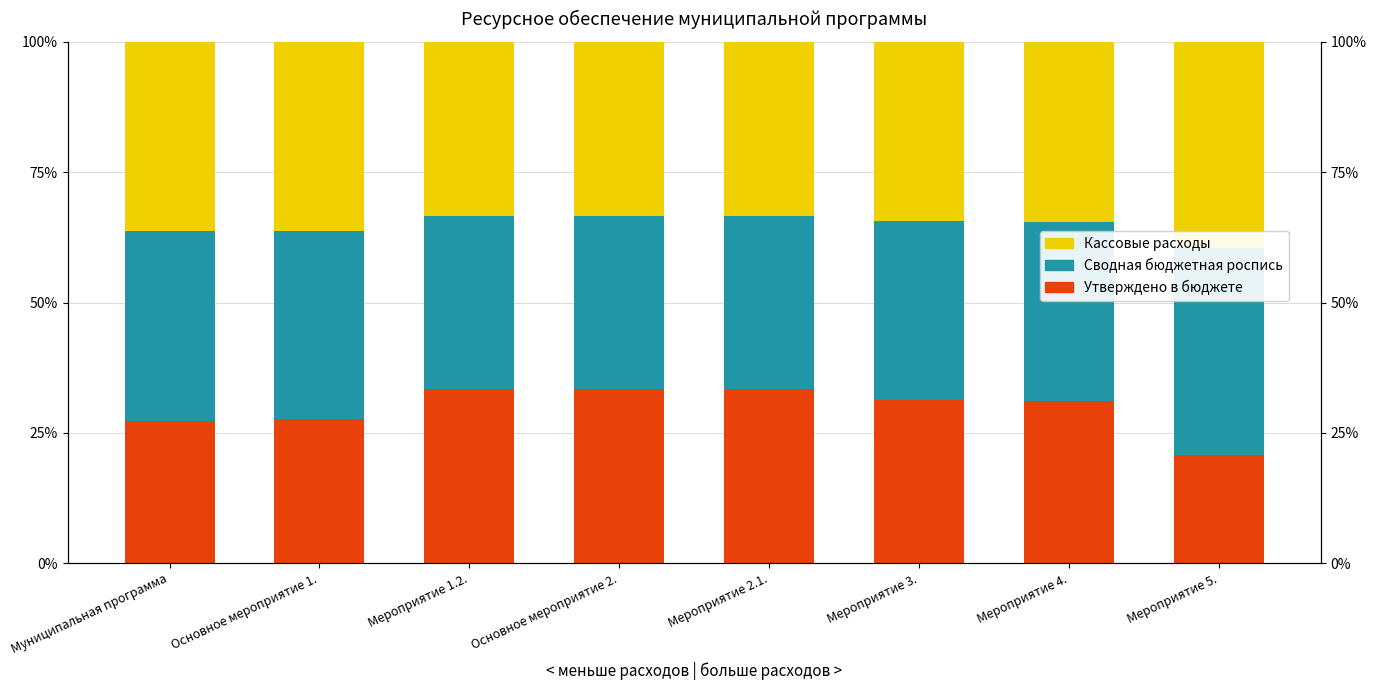

How many bars are there in each group?

3